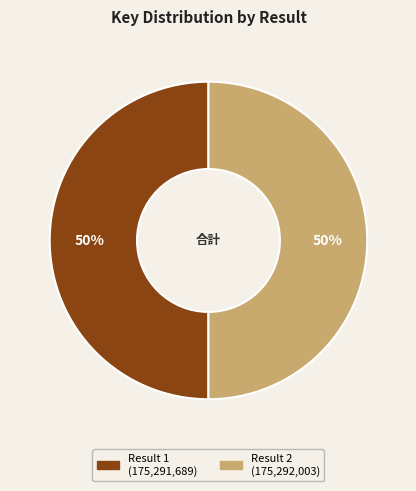

What percentage is the Result 1 slice, to the nearest percent?

50%